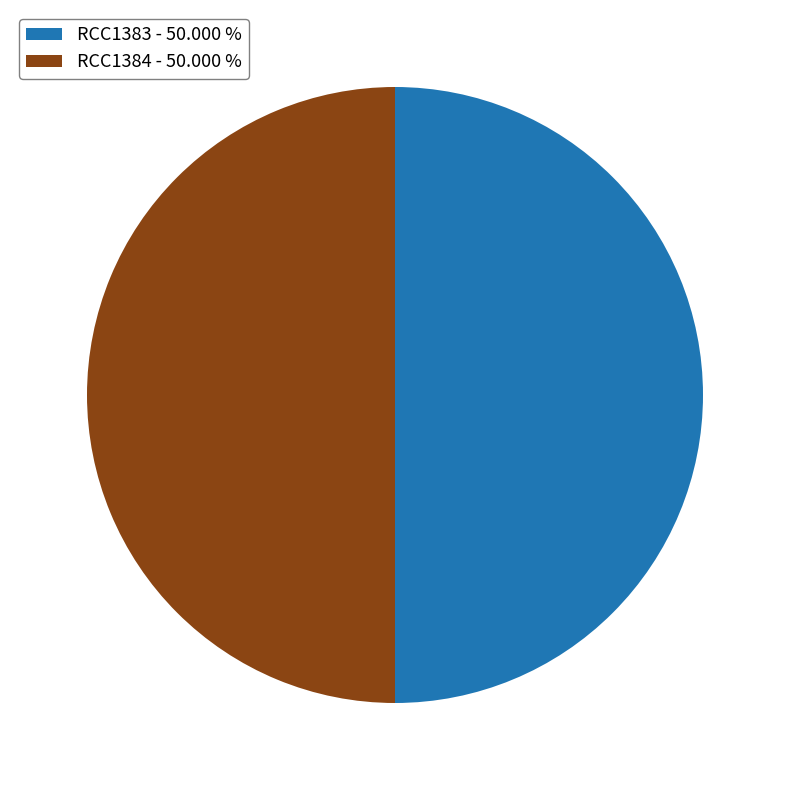

What is the ratio of the value at RCC1383 - 50.000 % to the value at RCC1384 - 50.000 %?

1.0